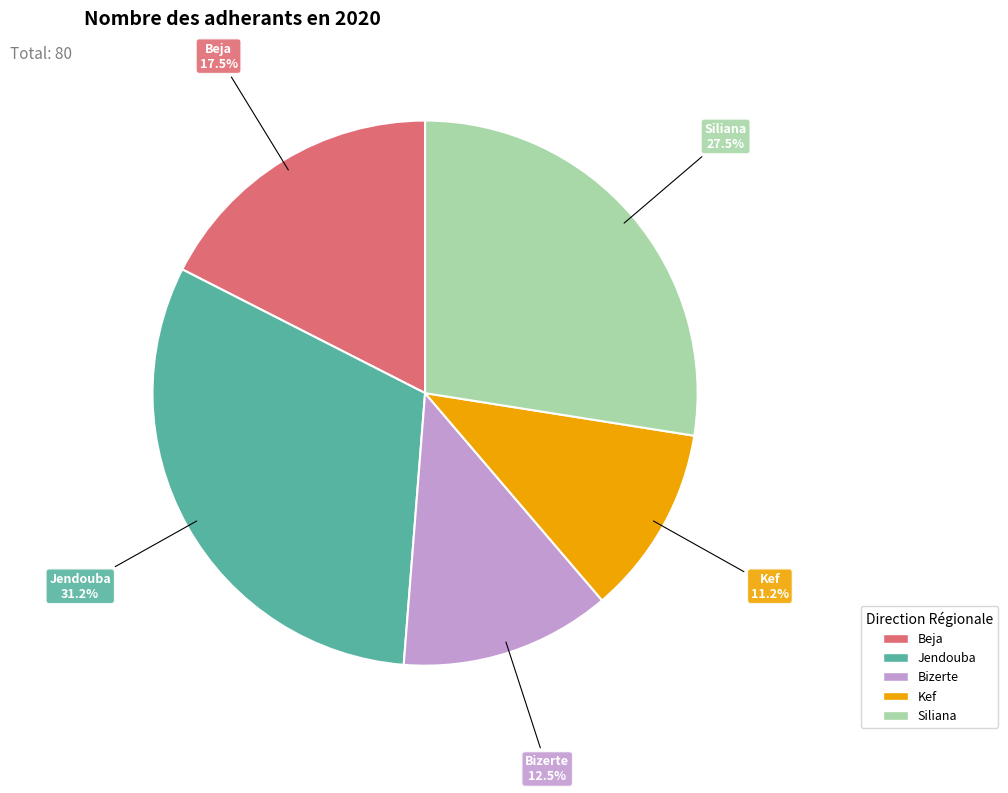

To the nearest percent, what is the combined percentage of Jendouba and Beja?

49%